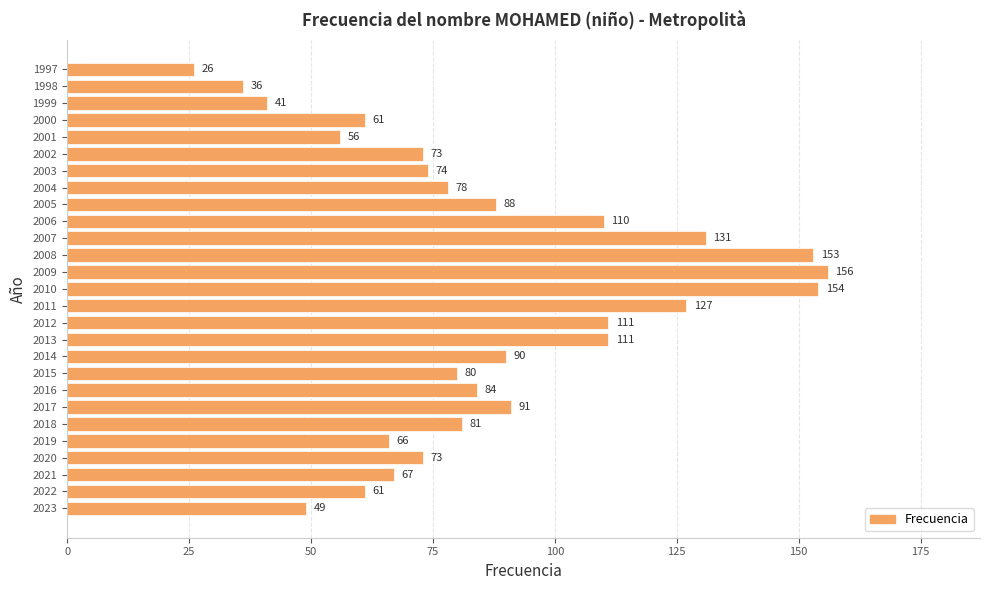

Which label corresponds to the largest value in the chart?

2009